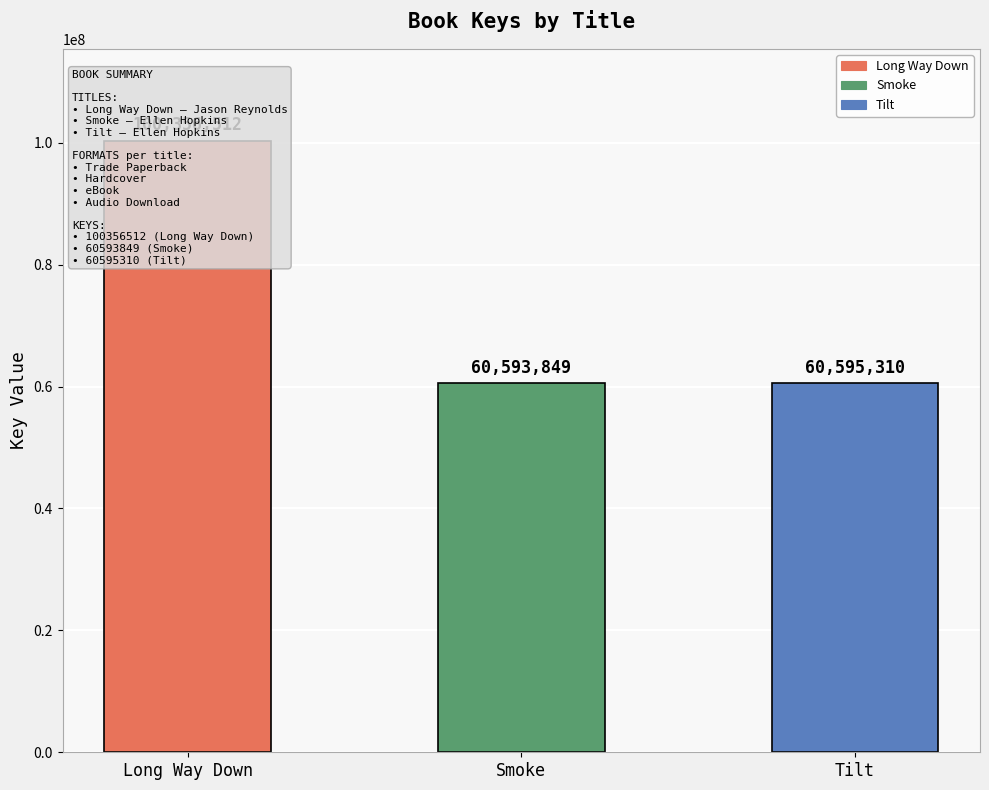

Rank the categories by value from lowest to highest.

Smoke, Tilt, Long Way Down